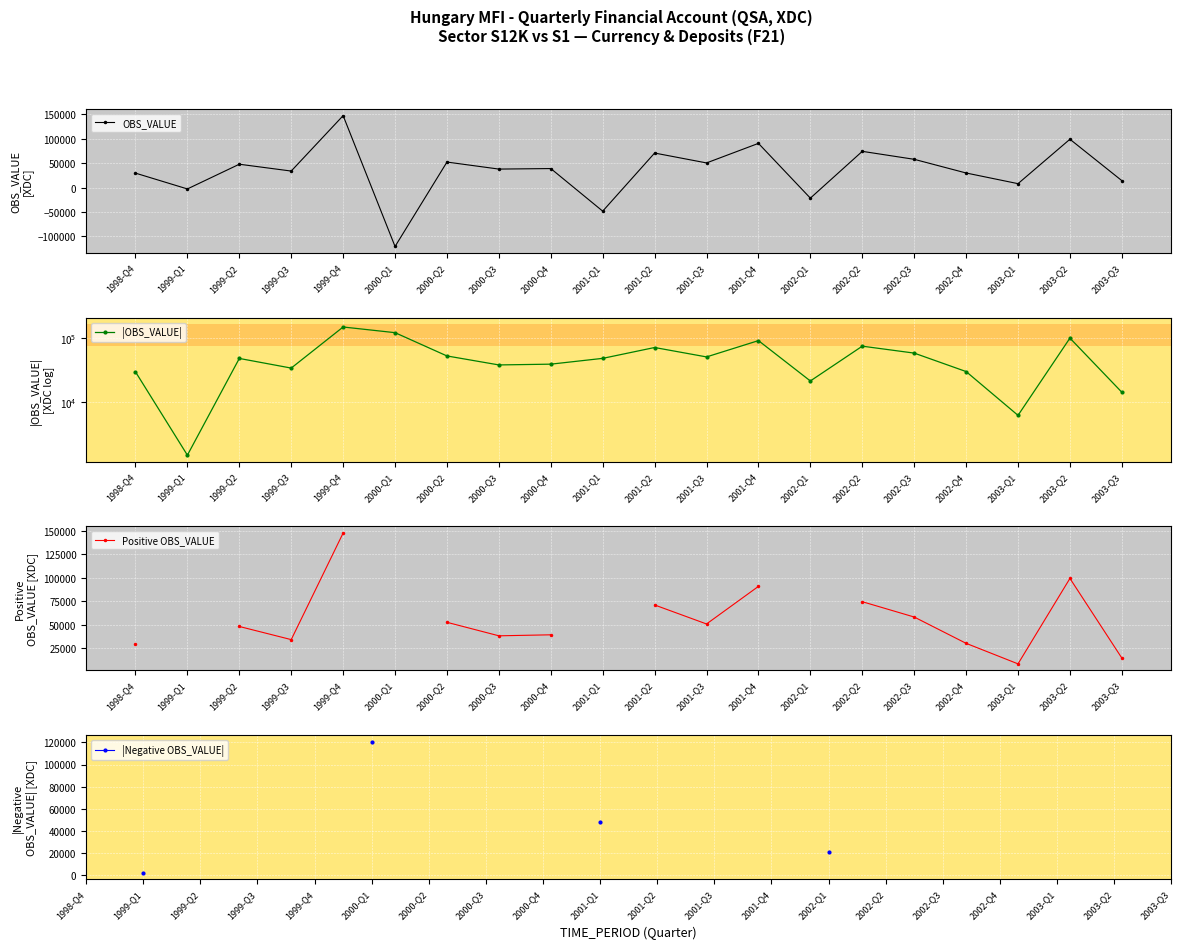

At which label does OBS_VALUE first exceed 39152?

1999-Q2